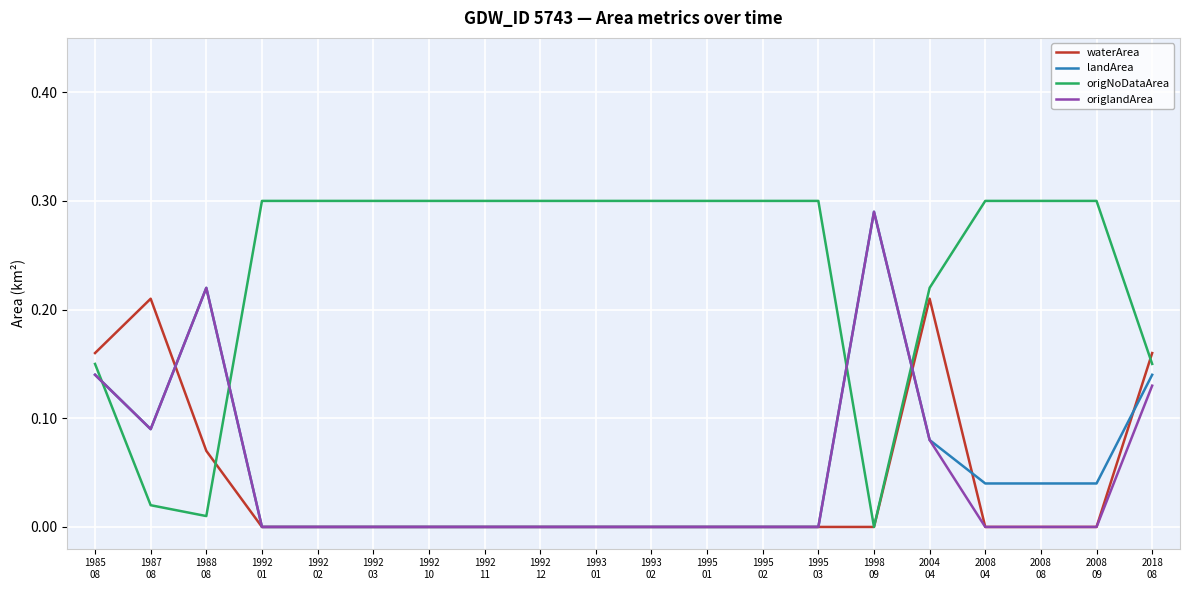

Where is the first local maximum for origlandArea?

1988
08